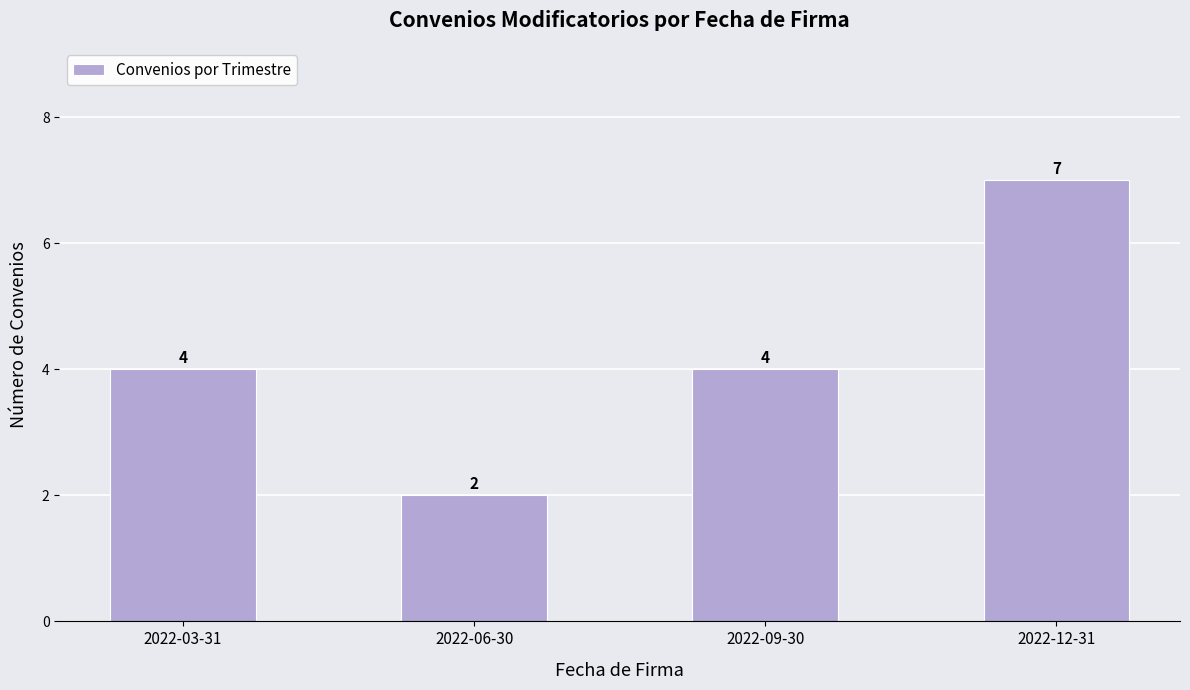

Between 2022-06-30 and 2022-09-30, which is larger?

2022-09-30